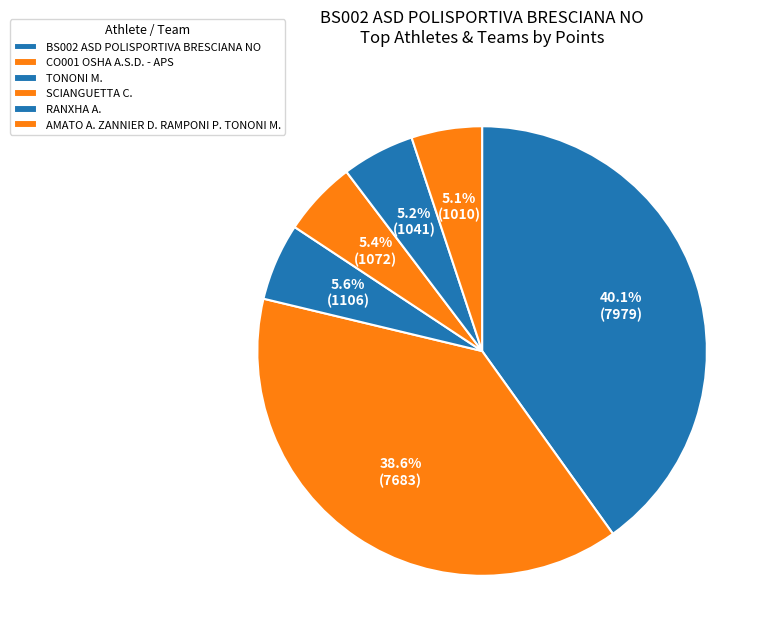

Count the number of slices in the pie.

6